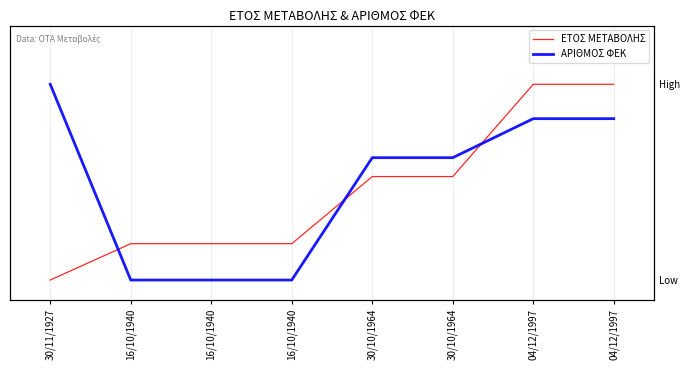

What is the spread (max minus min) of values at 04/12/1997?

0.2